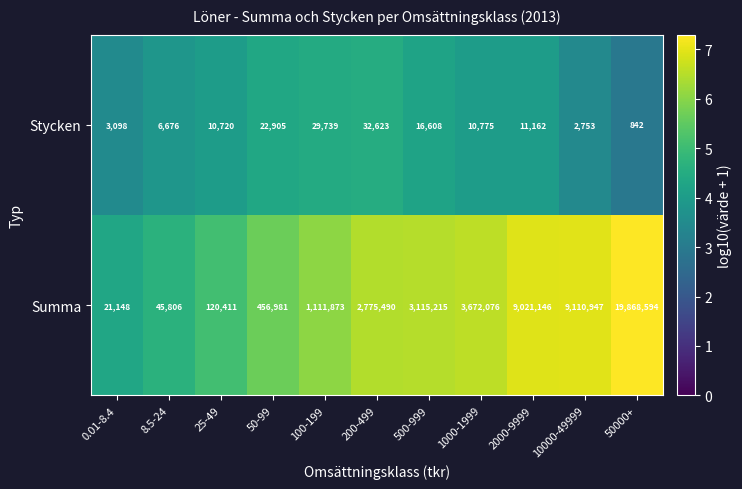

What is the greatest value displayed?

19868594